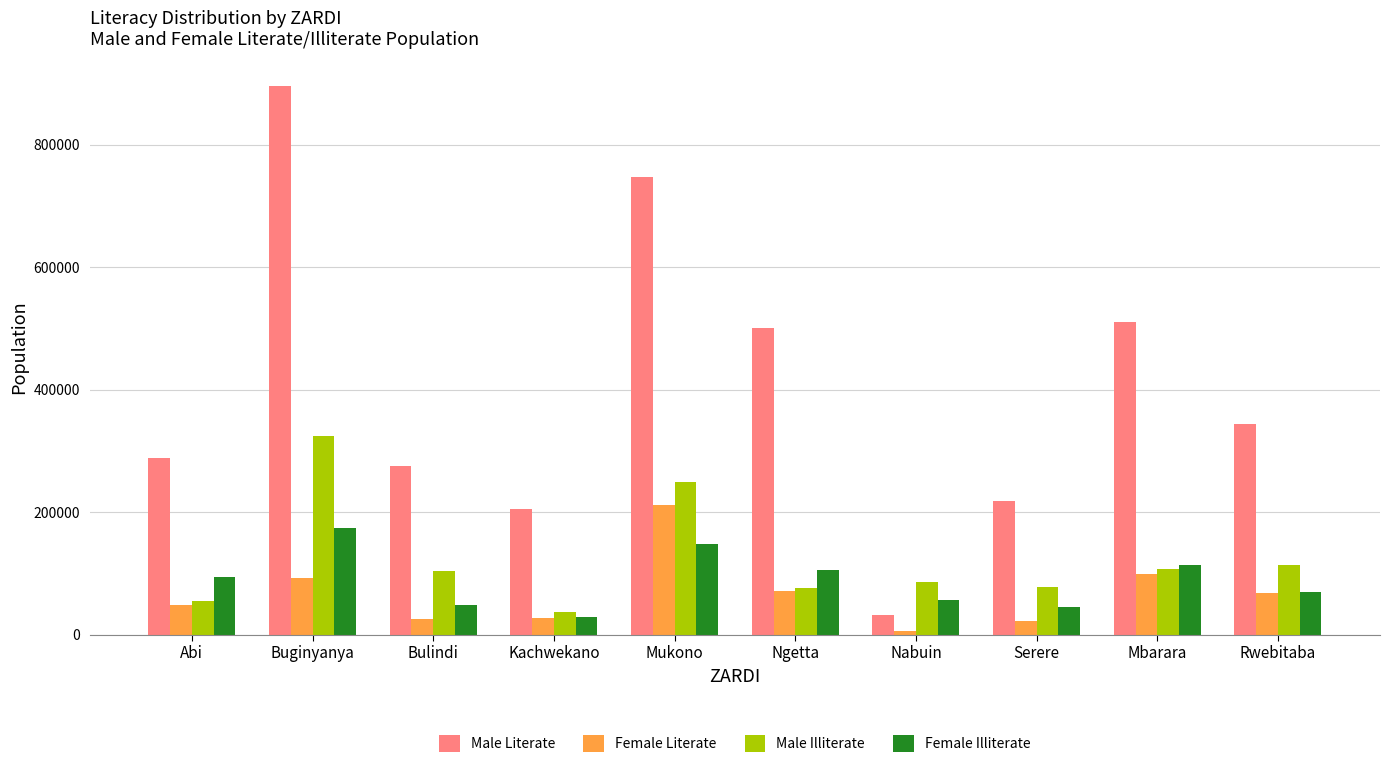

Does the chart contain stacked bars?

No